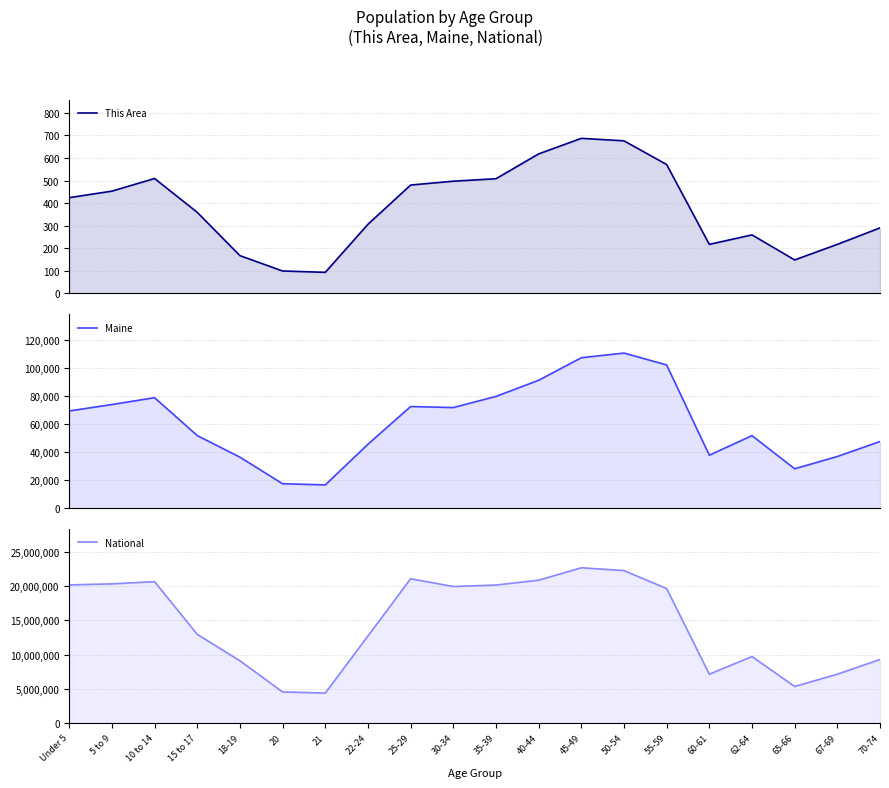

Where is the first local maximum for This Area?

10 to 14